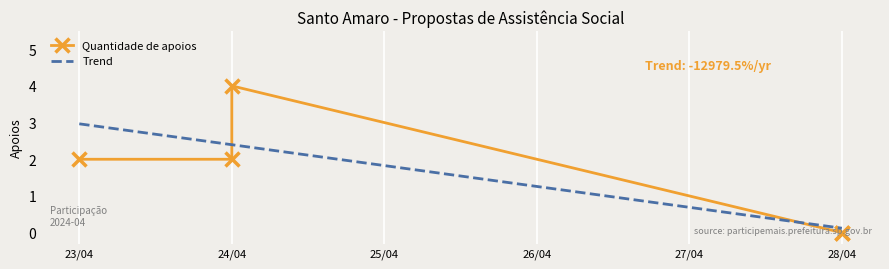

What is the maximum value for Trend?

3.0